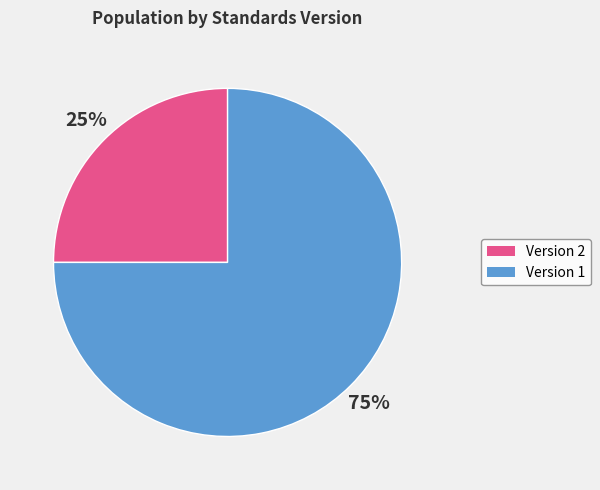

Is there a majority slice in this chart?

Yes